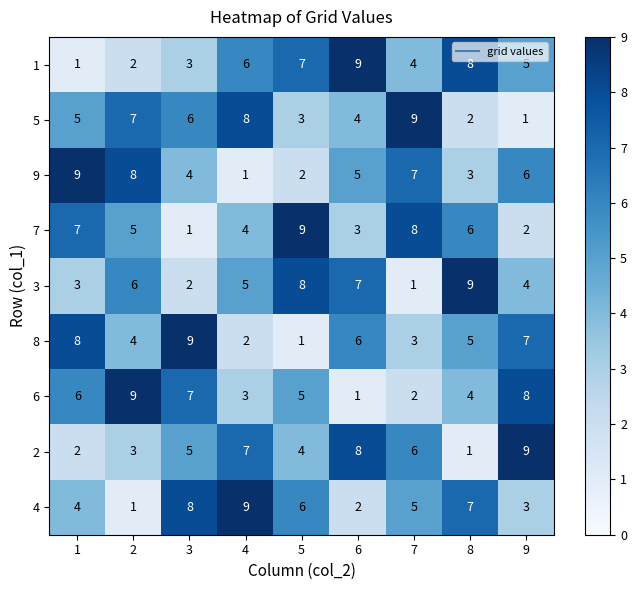

What is the average value of the 6 series?

5